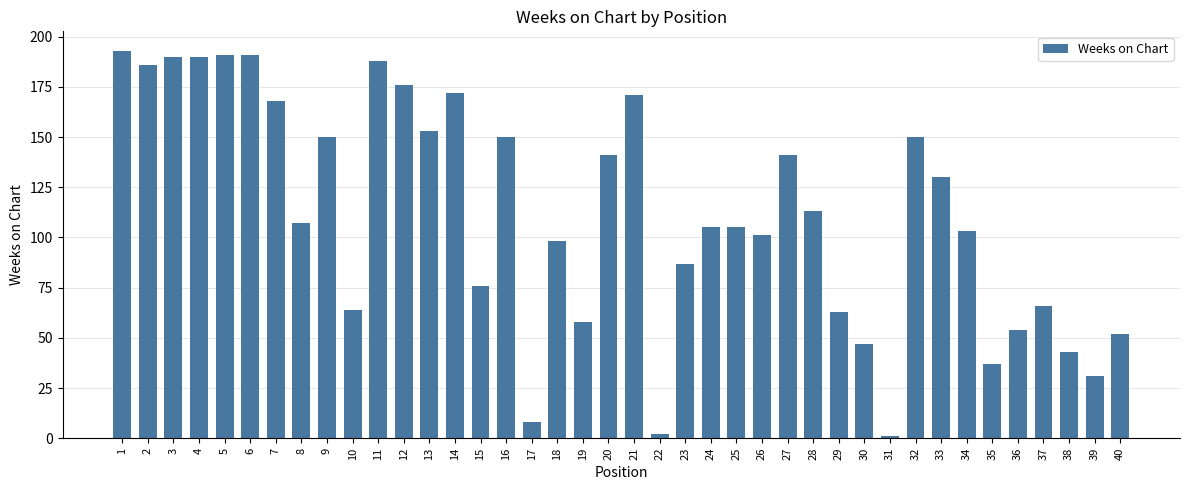

What is the value of the 13th bar from the left?

153